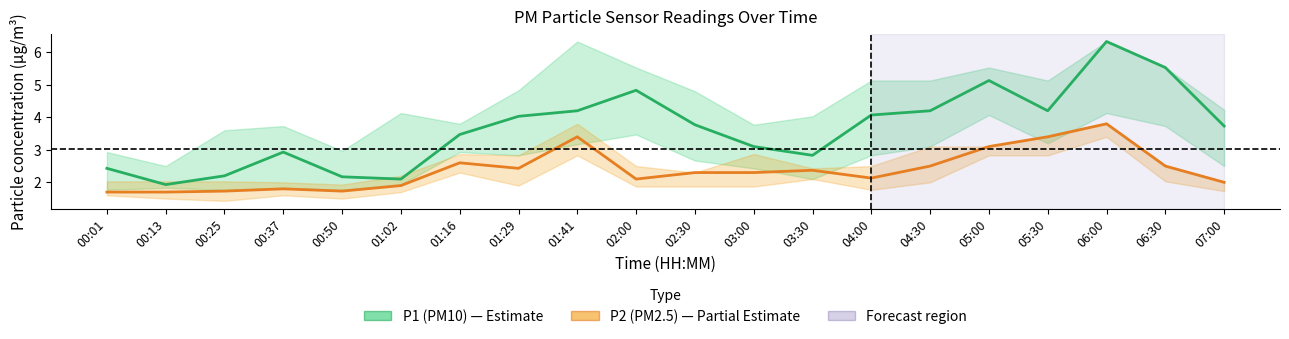

Read the P1 (PM10) value at 00:13.

1.9